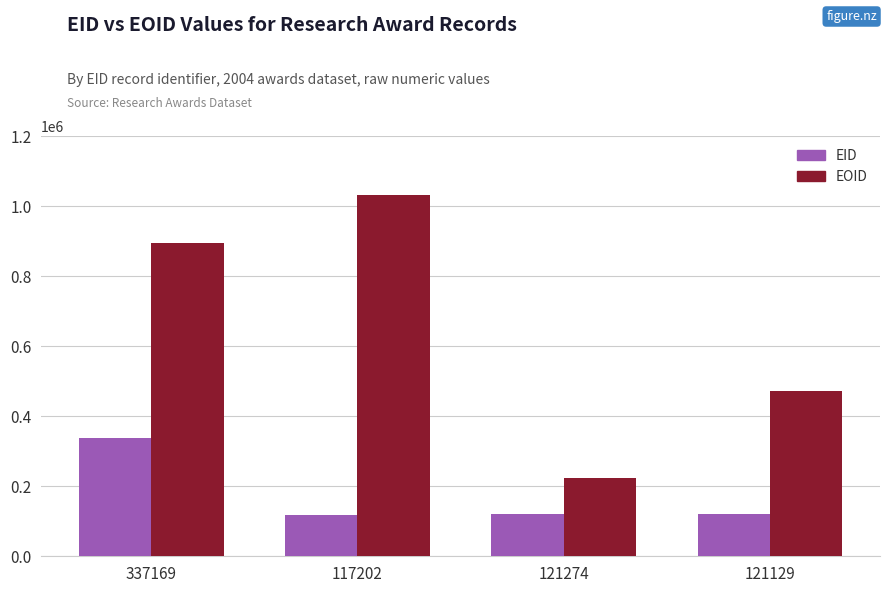

What is the total value across all series at 121274?

345815